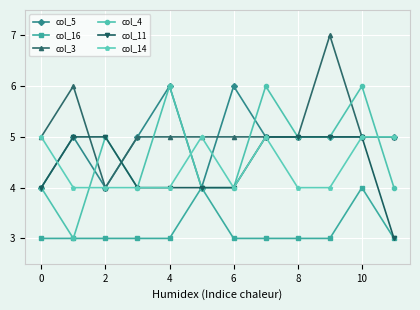

Reading left to right, what are all the values shown in this chart?

col_5: 4	5	4	5	6	4	6	5	5	5	5	5
col_16: 3	3	3	3	3	4	3	3	3	3	4	3
col_3: 5	6	4	5	5	5	5	5	5	7	5	5
col_4: 4	3	5	4	6	4	4	6	5	5	6	4
col_11: 4	5	5	4	4	4	4	5	5	5	5	3
col_14: 5	4	4	4	4	5	4	5	4	4	5	5